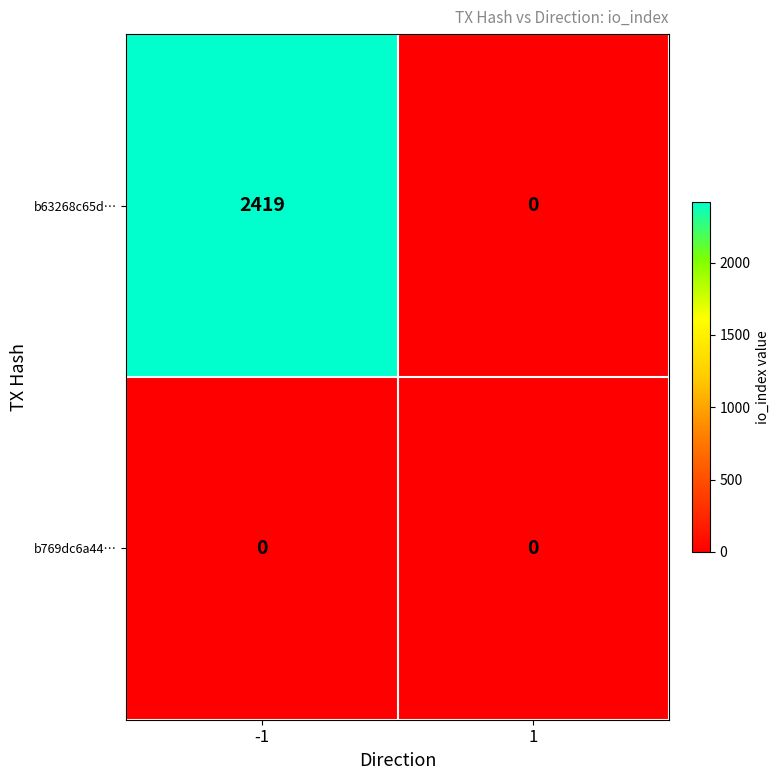

What is the maximum value shown in the chart?

2419